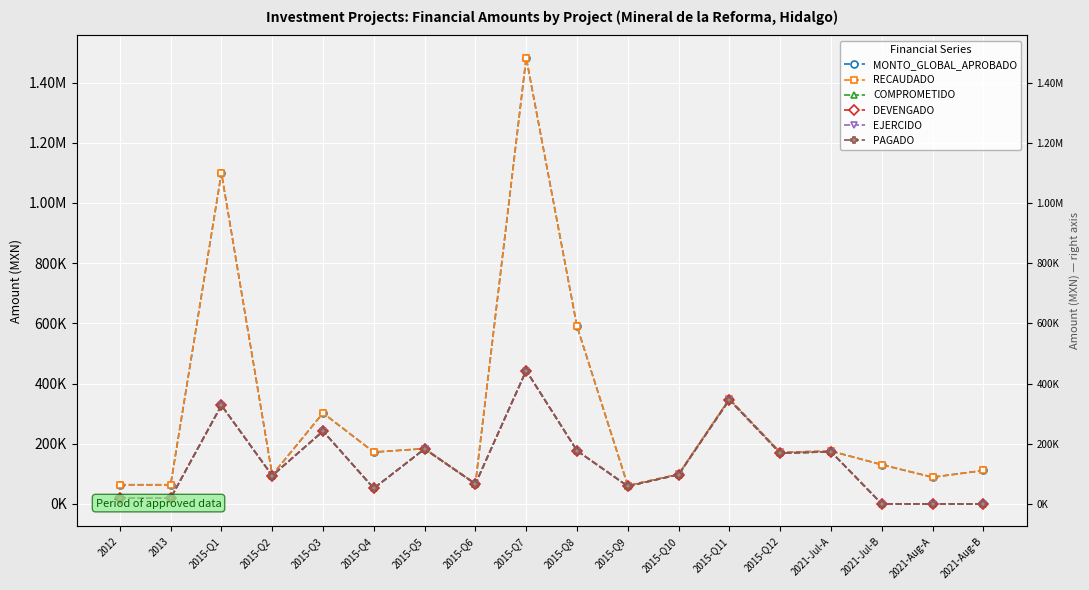

What is the difference between the highest and lowest values at 2015-Q2?

2262.2